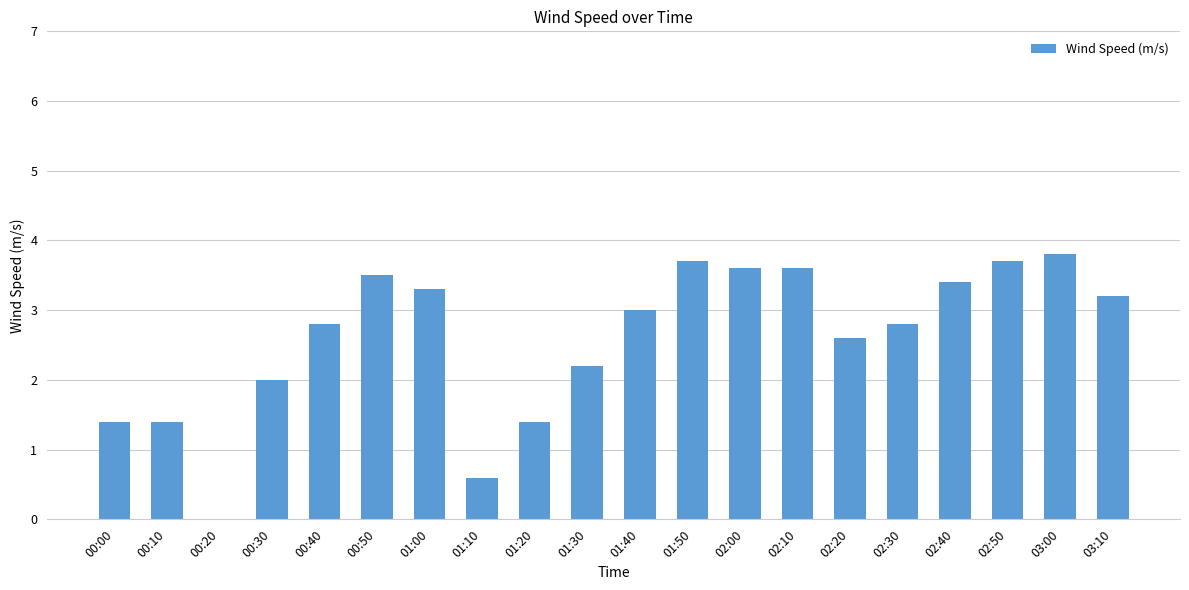

How many positive values are there?

19